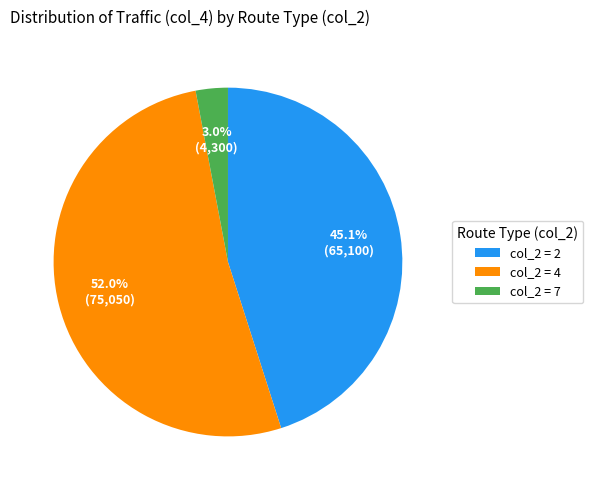

Which slice represents more than half of the pie?

col_2 = 4